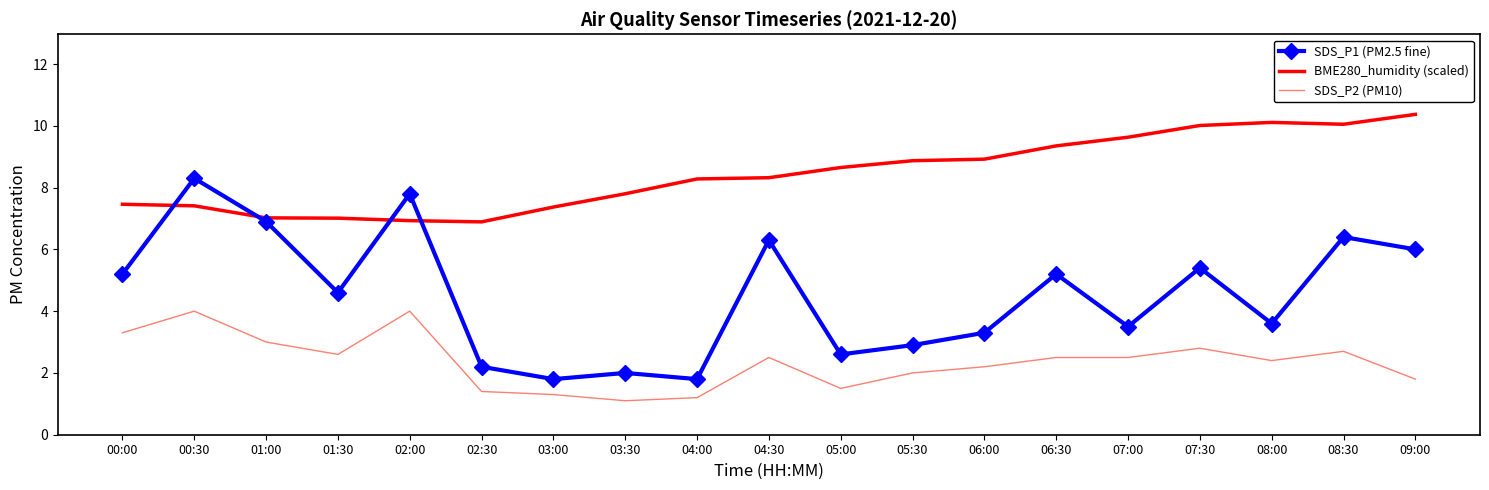

True or false: SDS_P1 (PM2.5 fine) and SDS_P2 (PM10) intersect in this chart.

False